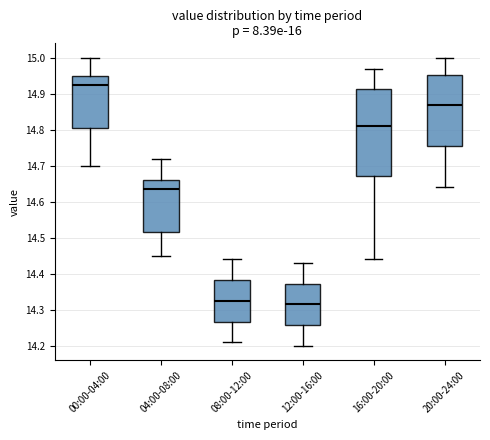

Reading left to right, read every box against the y-axis: the position of its median line, the range the box covers, and the ends of its whiskers. The values are not printed on the chart, so give them approximately, as read against the axis.

00:00-04:00: median 14.93, box 14.81 to 14.95, whiskers 14.70 to 15.00
04:00-08:00: median 14.64, box 14.52 to 14.66, whiskers 14.45 to 14.72
08:00-12:00: median 14.33, box 14.27 to 14.38, whiskers 14.21 to 14.44
12:00-16:00: median 14.32, box 14.26 to 14.37, whiskers 14.20 to 14.43
16:00-20:00: median 14.81, box 14.67 to 14.91, whiskers 14.44 to 14.97
20:00-24:00: median 14.87, box 14.76 to 14.95, whiskers 14.64 to 15.00